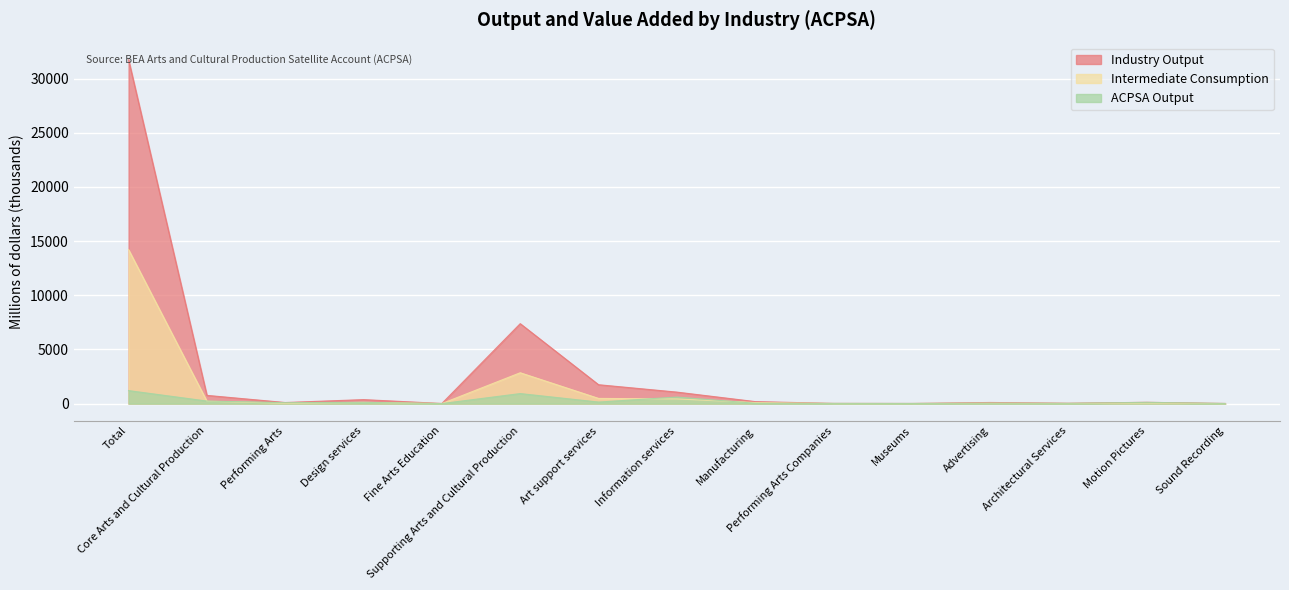

What are all the series names shown in the legend?

Industry Output, Intermediate Consumption, ACPSA Output